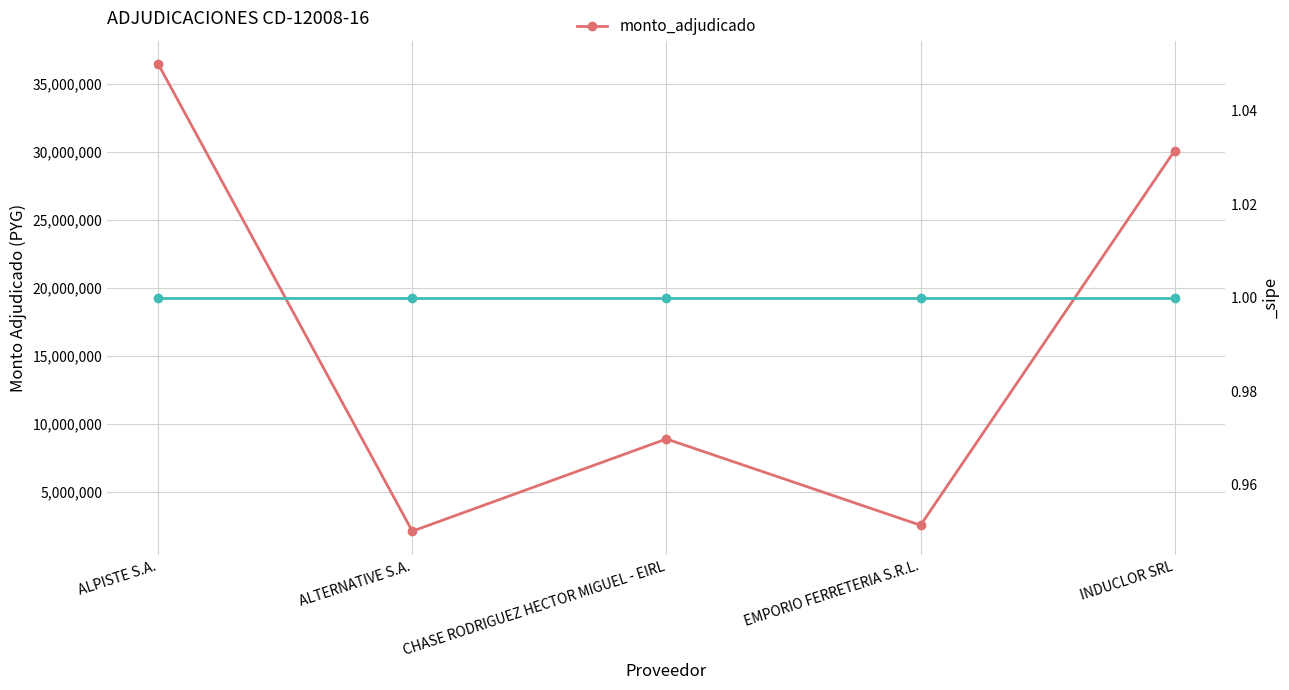

What is the minimum value shown in the chart?

2085000